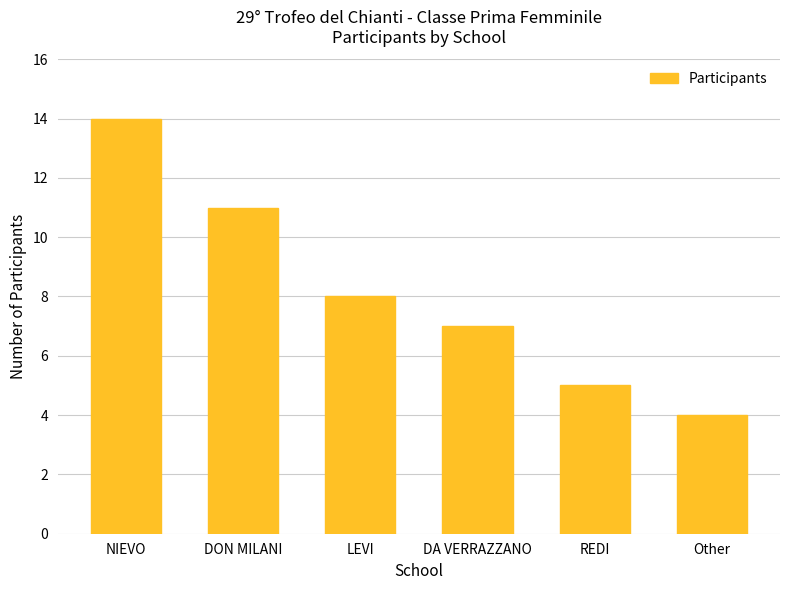

The value at REDI is 1. True or false?

False